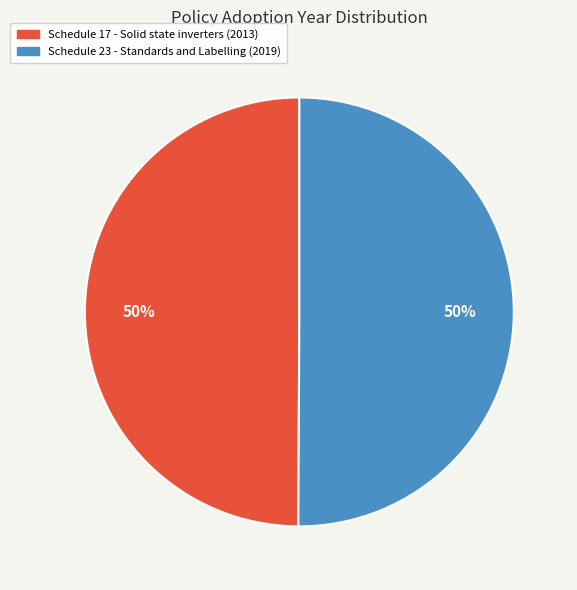

True or false: Schedule 17 - Solid state inverters accounts for 38% of the total.

False